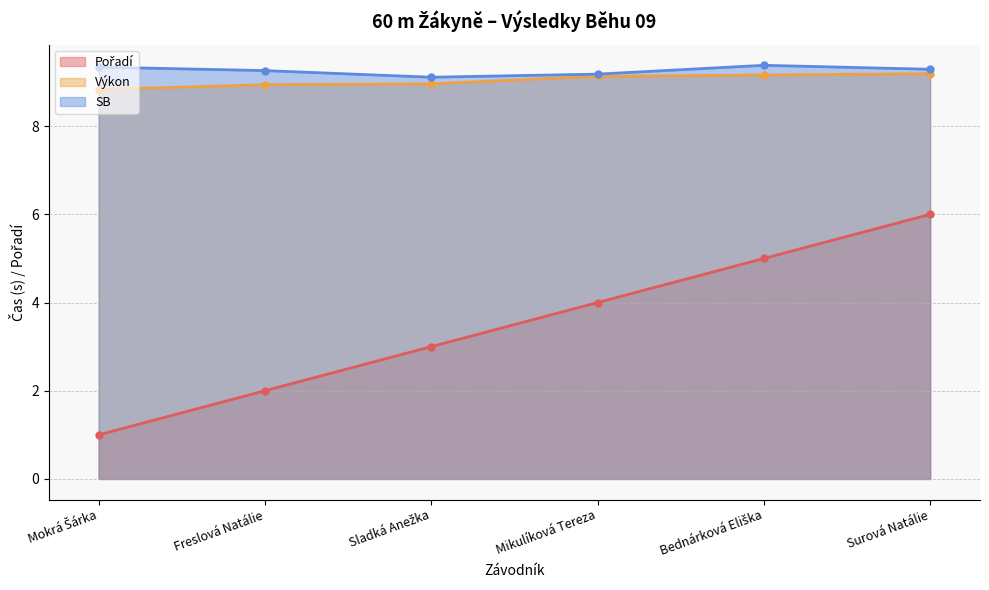

What is the difference between the highest and lowest values at Bednárková Eliška?

4.4